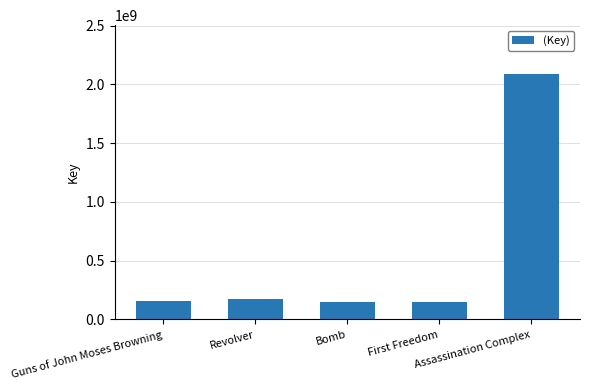

What is the value of the 2nd bar from the left?

169998603